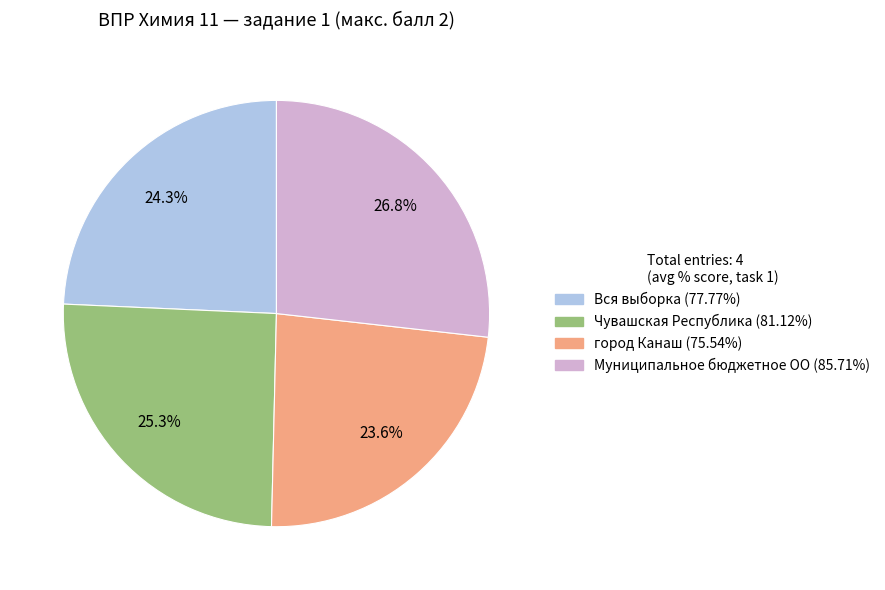

What percentage is the Чувашская Республика slice, to the nearest percent?

25%